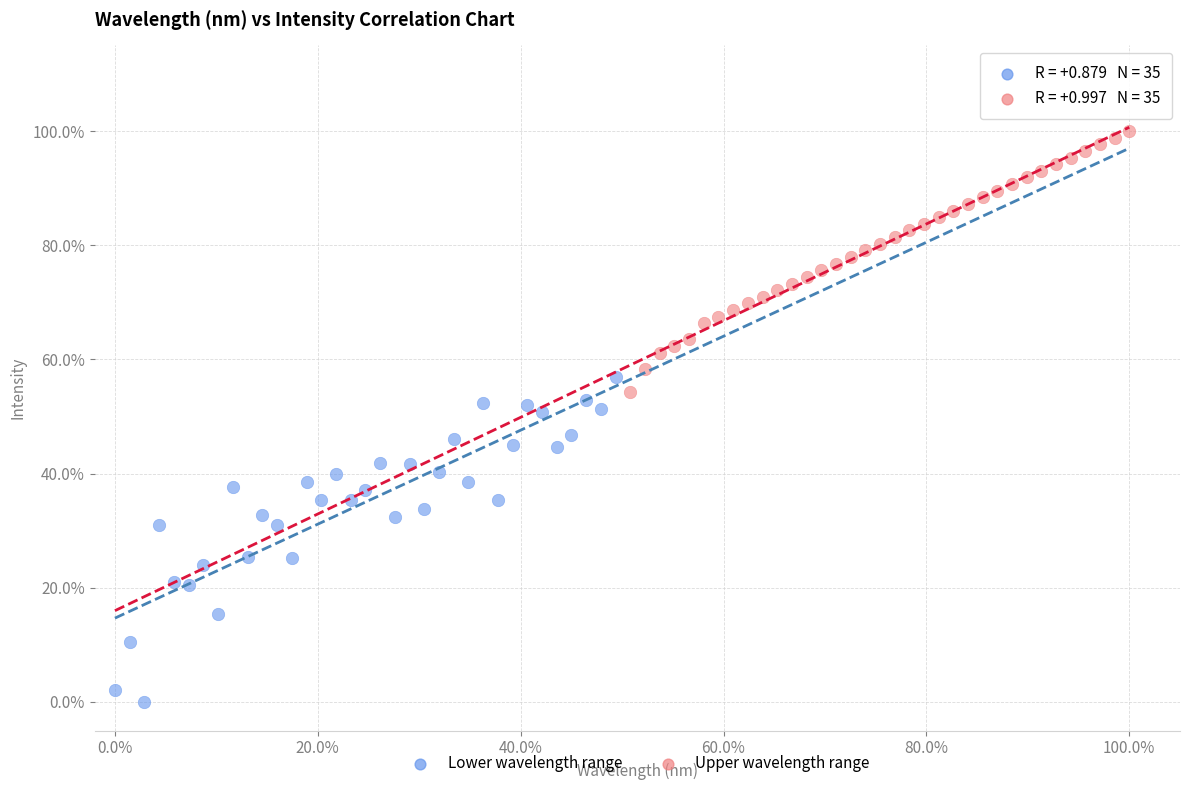

Which series contains the highest Y value?

Upper wavelength range